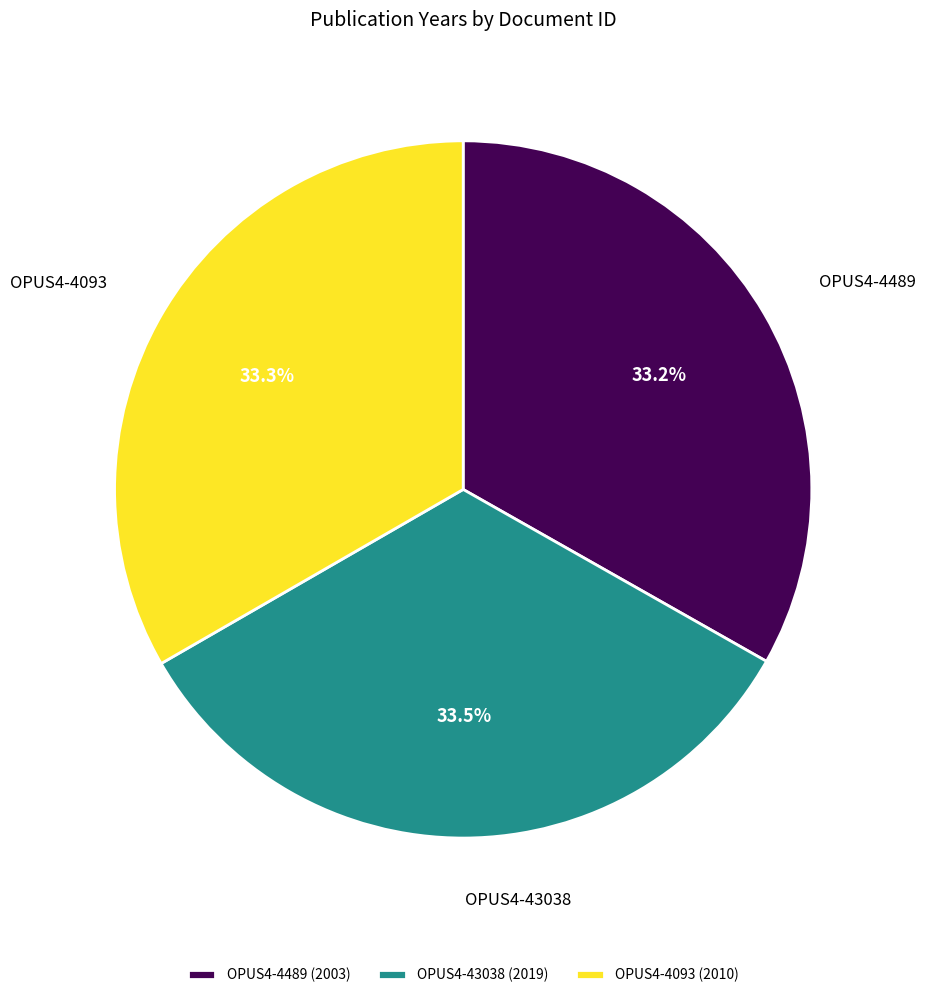

Is OPUS4-4489 the majority of the pie?

No